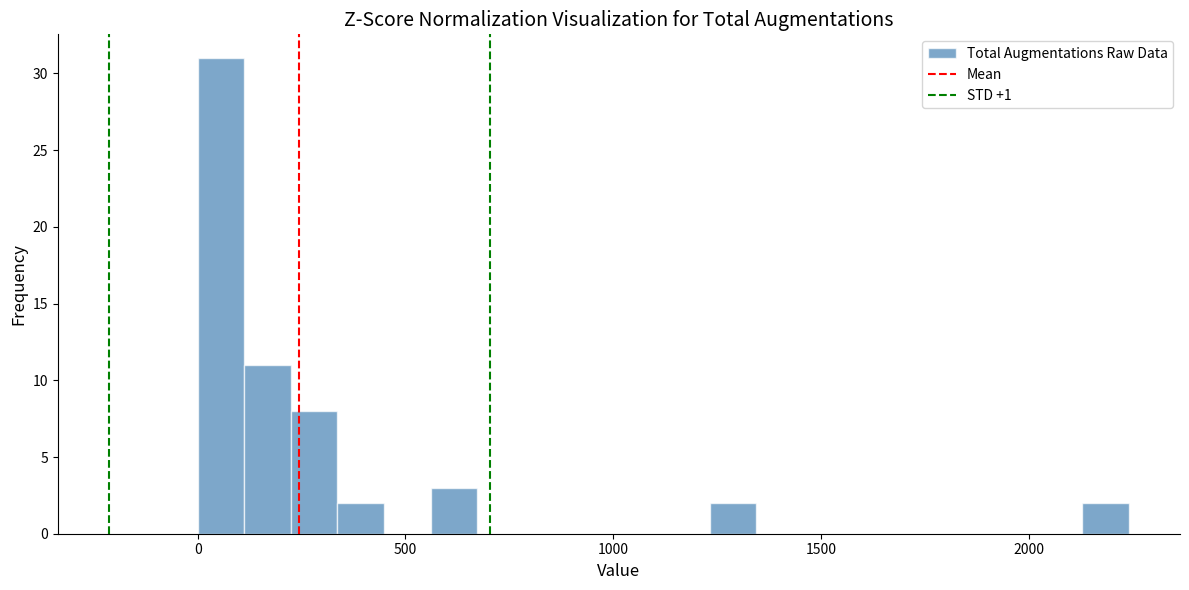

Read against the x-axis, roughly where is the centre of the tallest bar?

50